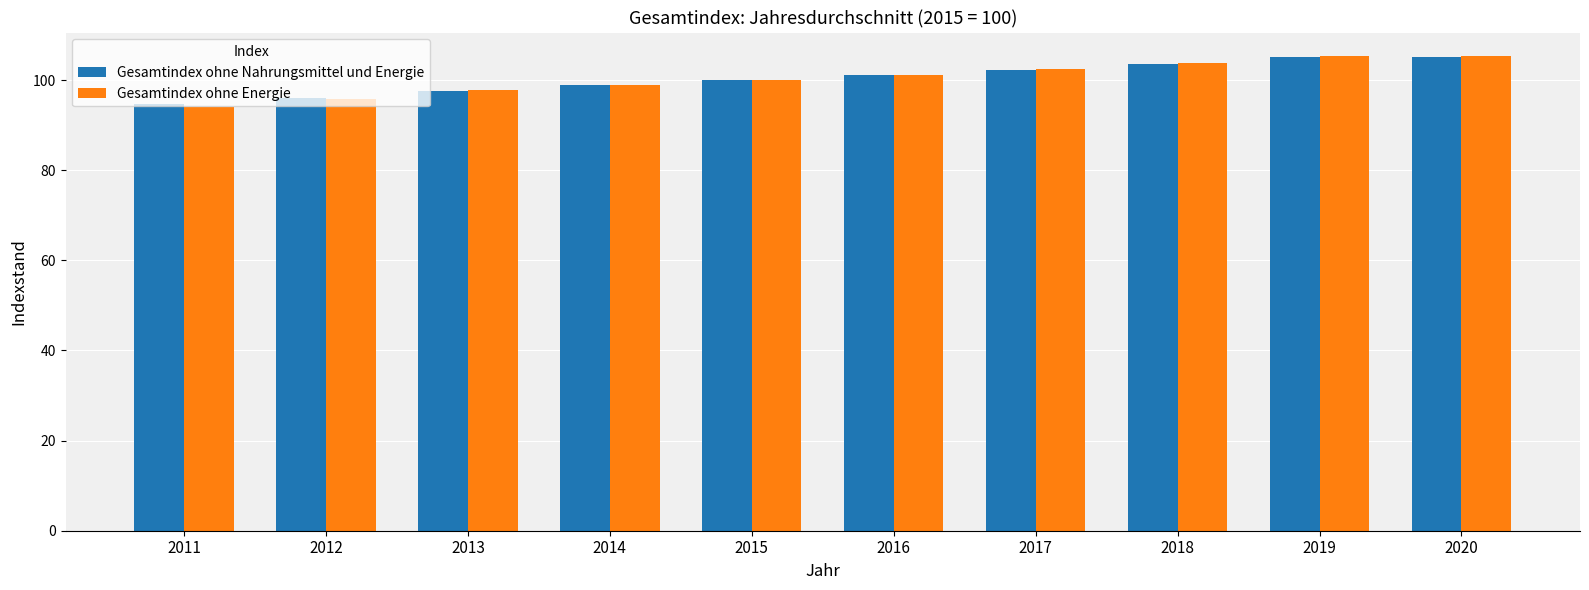

At which label is Gesamtindex ohne Nahrungsmittel und Energie closest to 99?

2014